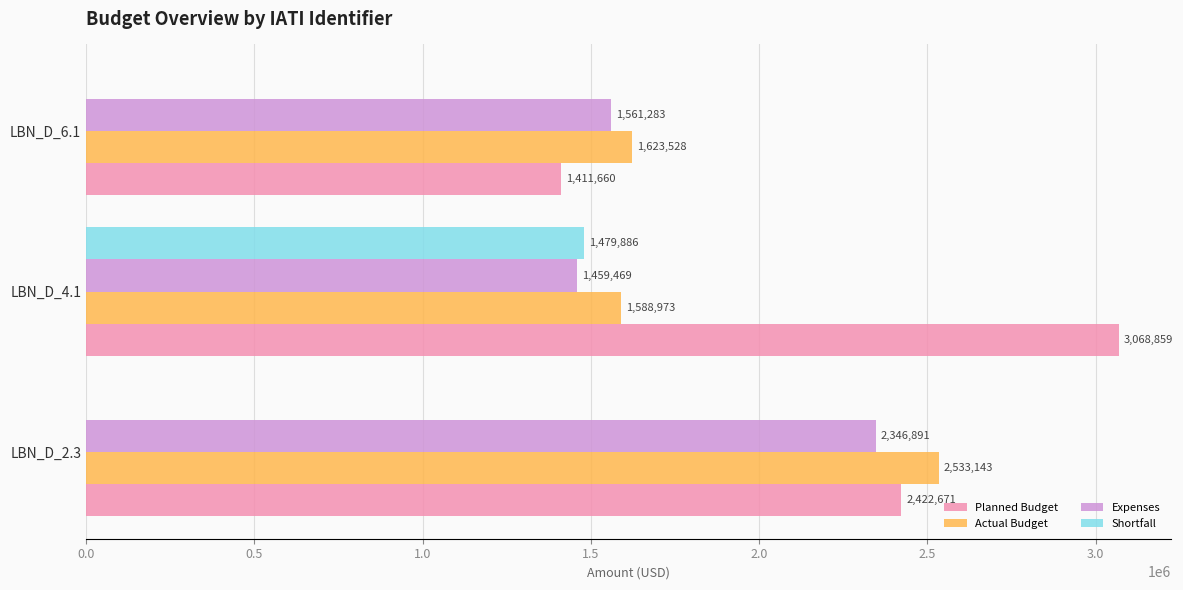

Is it true that Actual Budget equals 372455.2 at LBN_D_6.1?

False